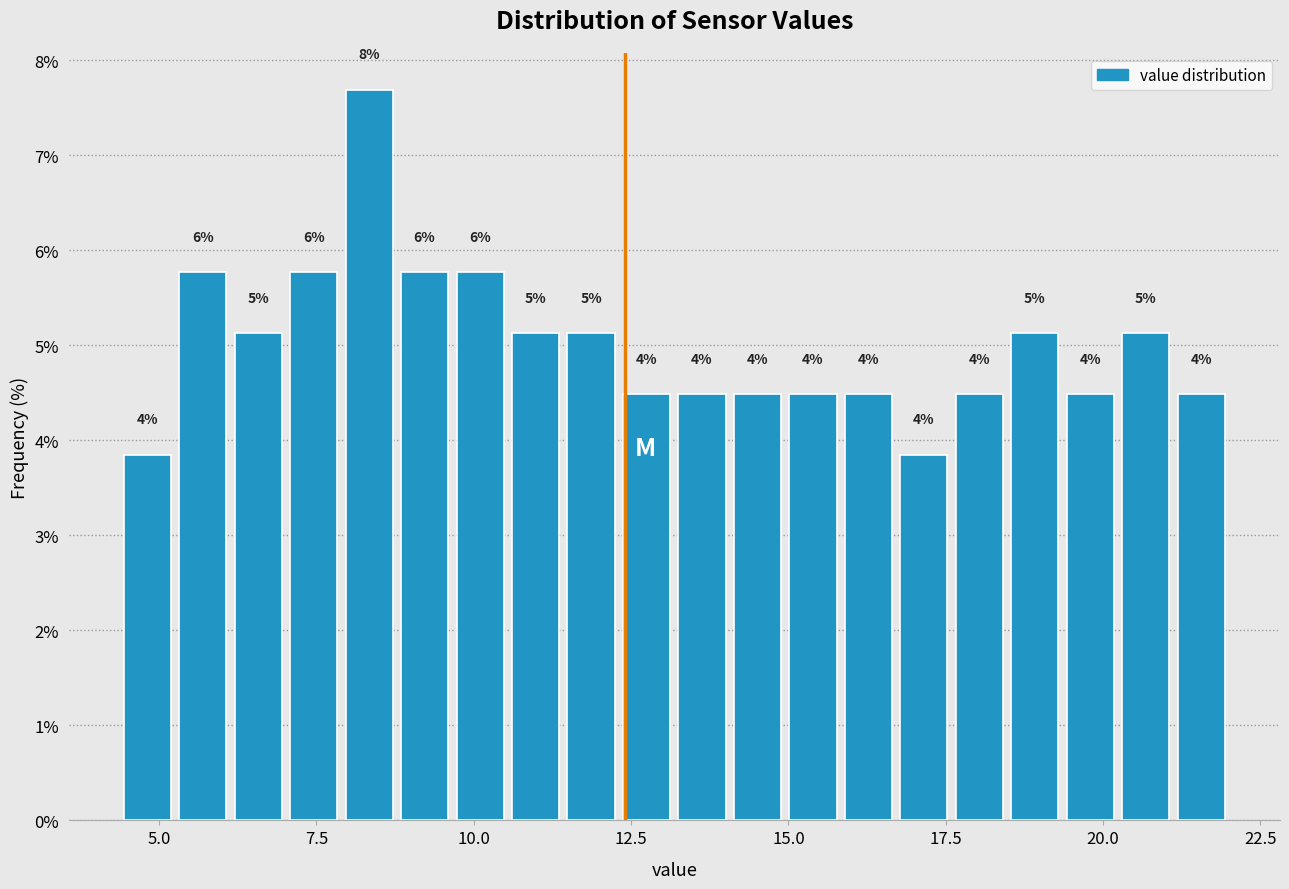

Read against the x-axis, roughly where is the centre of the tallest bar?

8.5